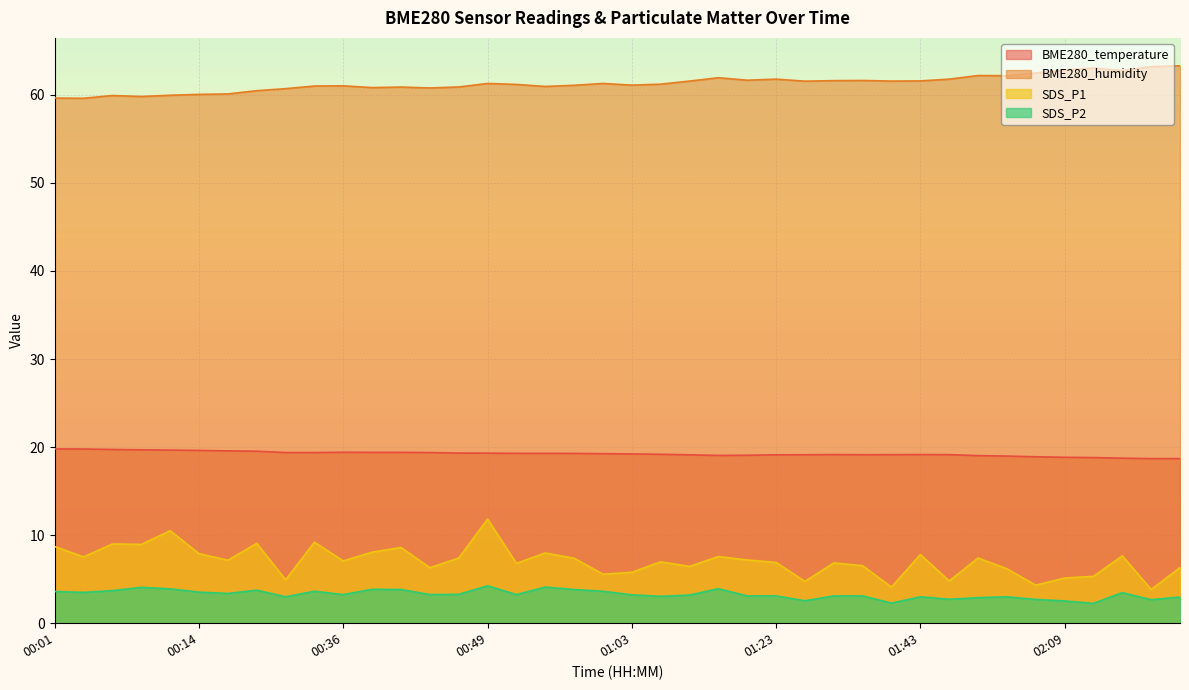

At 01:20, list the series in order from smallest to largest.

SDS_P2, SDS_P1, BME280_temperature, BME280_humidity